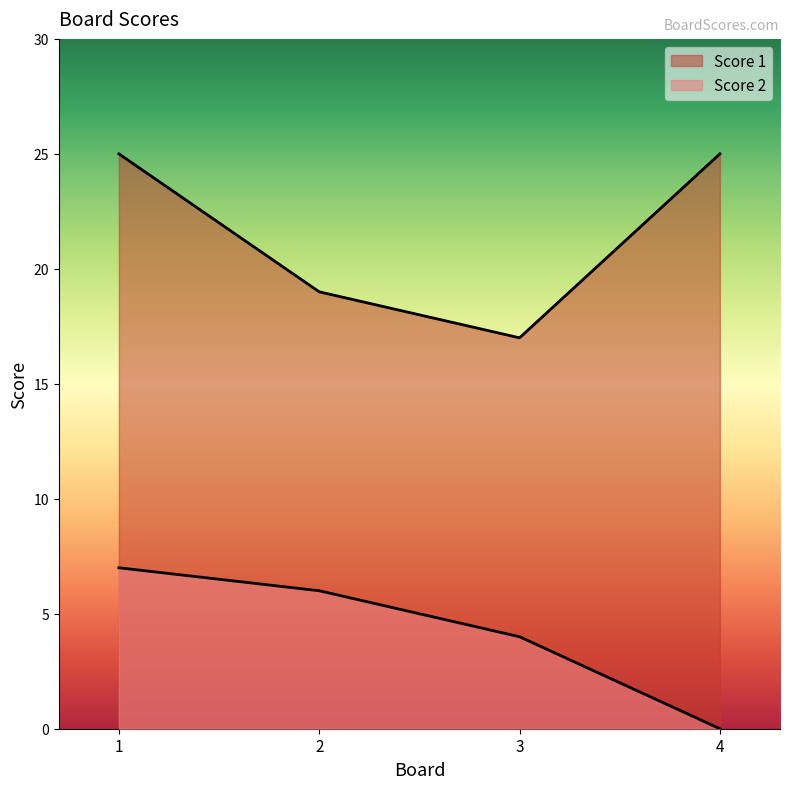

True or false: Score 2 has more than 0 points higher than both neighbors.

False